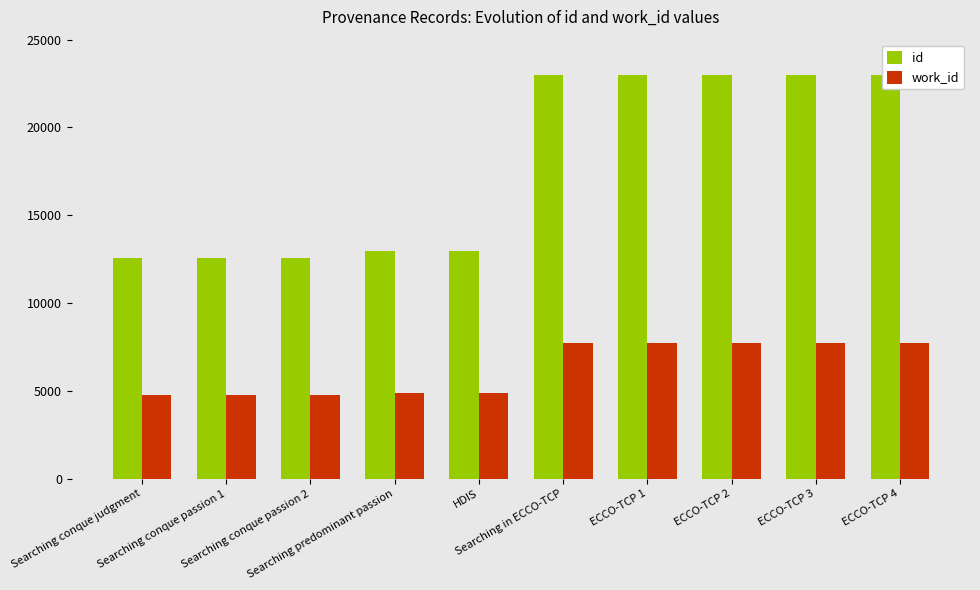

How many groups of bars are there?

10